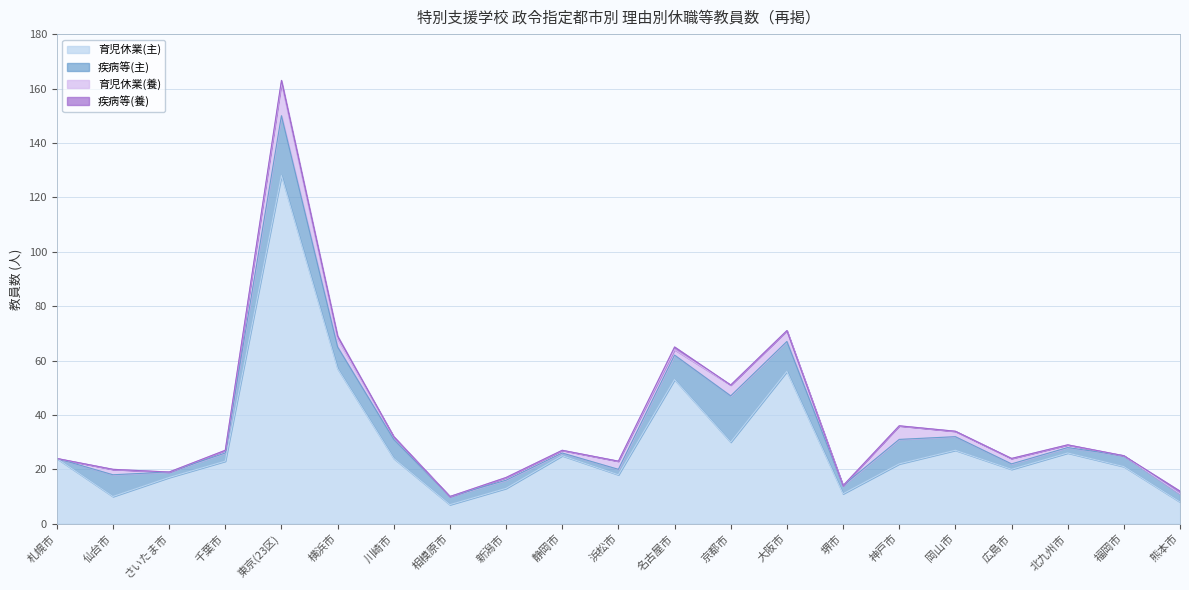

The 疾病等(主) series shows 1 at 広島市. True or false?

False